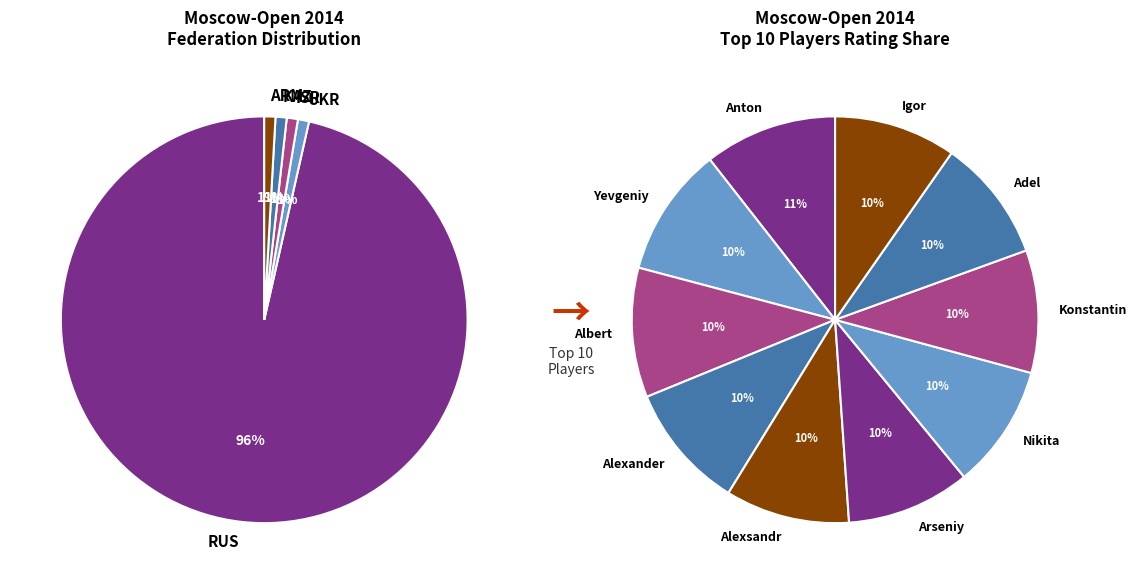

How many slices are in this pie chart?

10